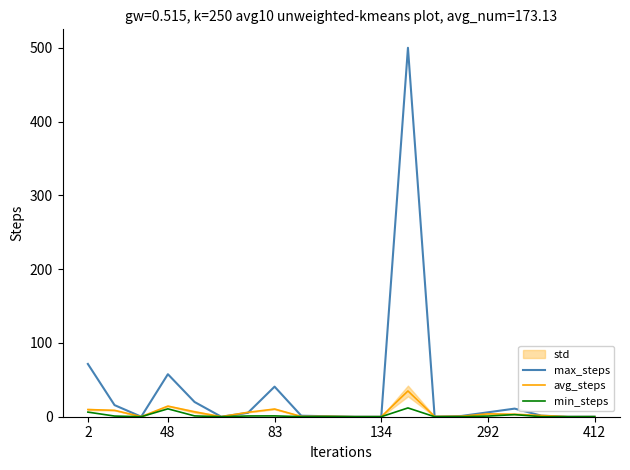

Does the chart have visible grid lines?

No